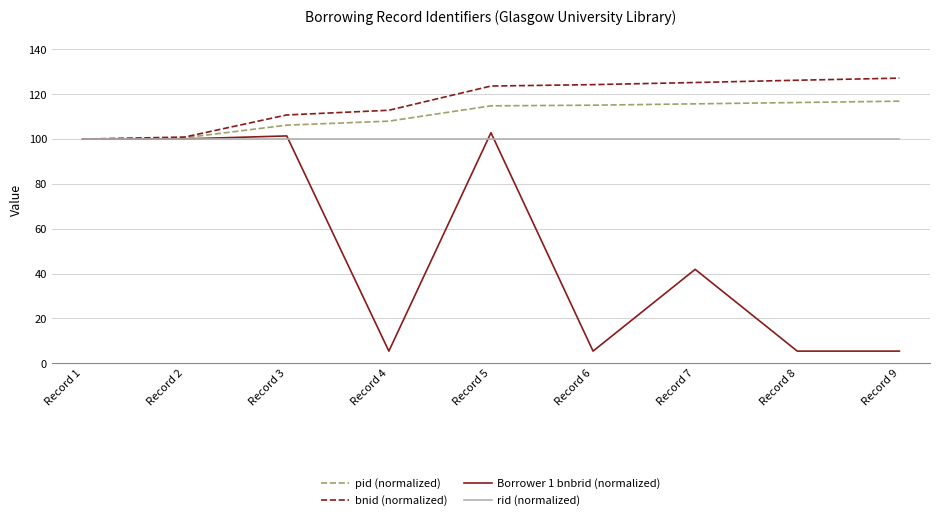

Which series ends up on top after the final intersection of rid (normalized) and Borrower 1 bnbrid (normalized)?

rid (normalized)